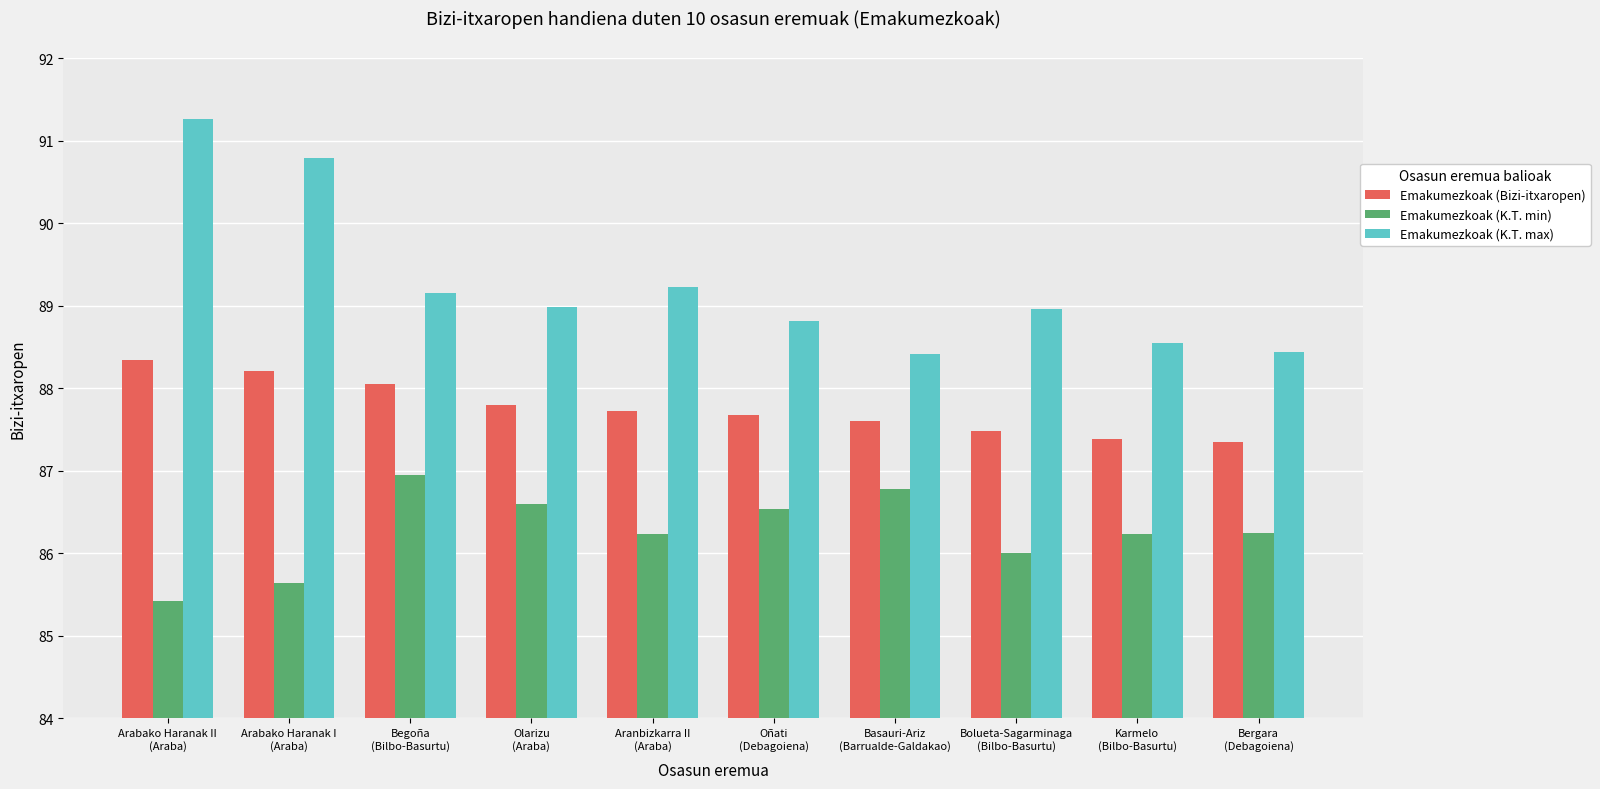

What is the label of the 10th bar from the left?

Bergara
(Debagoiena)